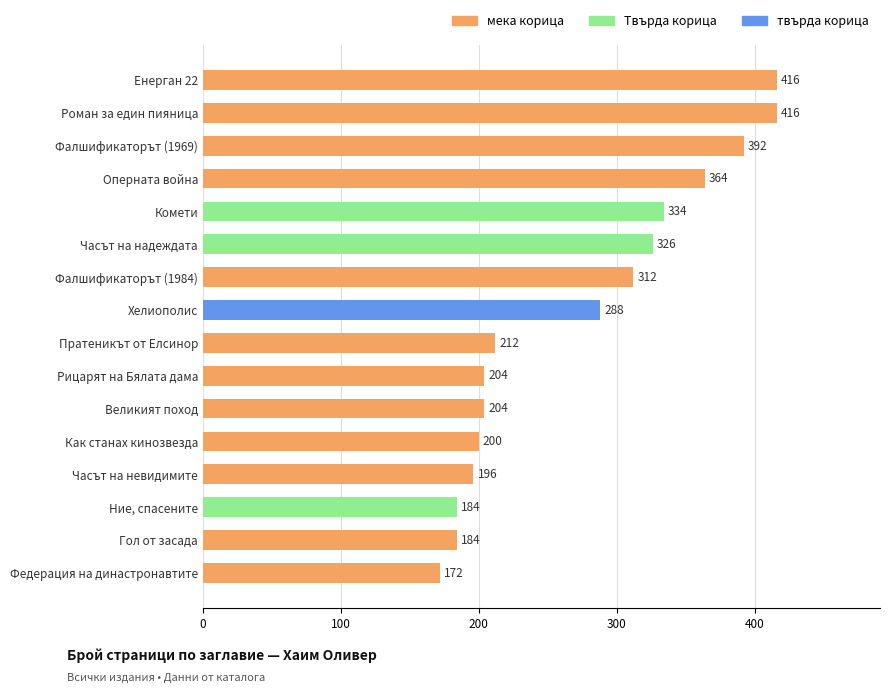

What is the approximate value at Фалшификаторът (1969), to the nearest 50?

400